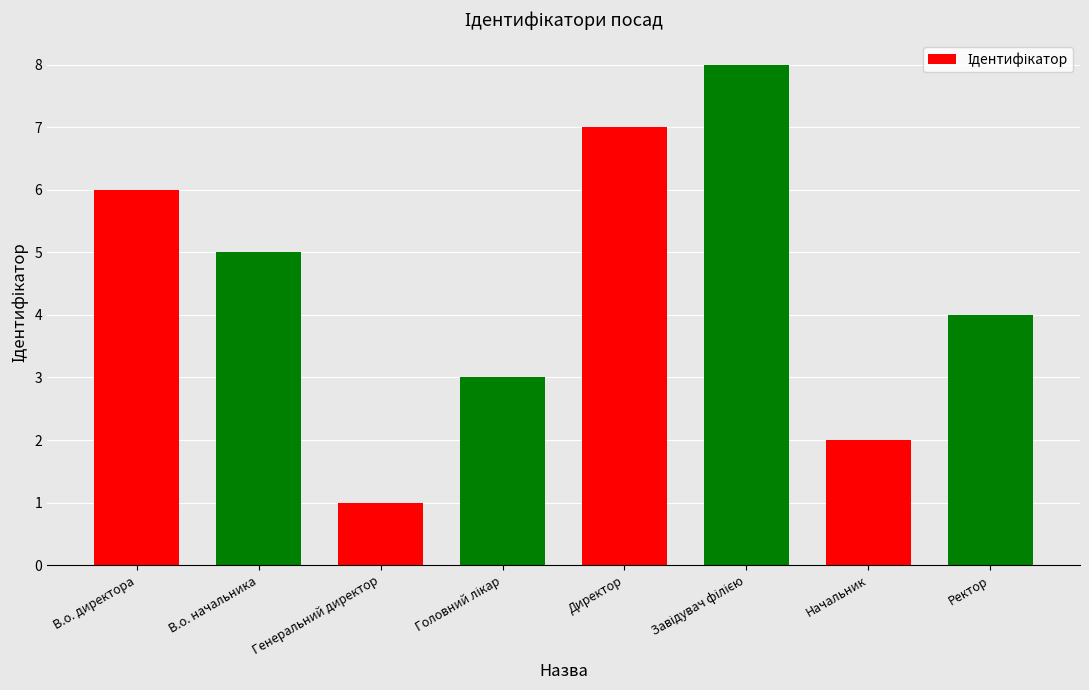

Reading left to right, what are all the values shown in this chart?

6	5	1	3	7	8	2	4